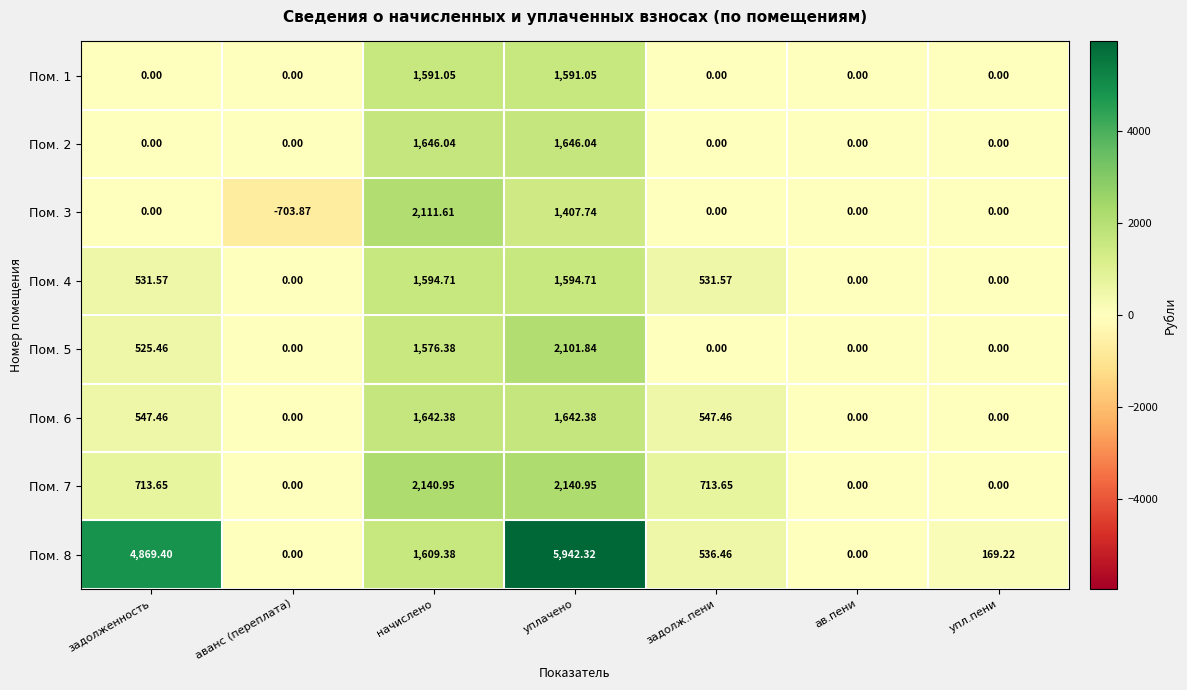

Which category has the highest value across all series?

уплачено